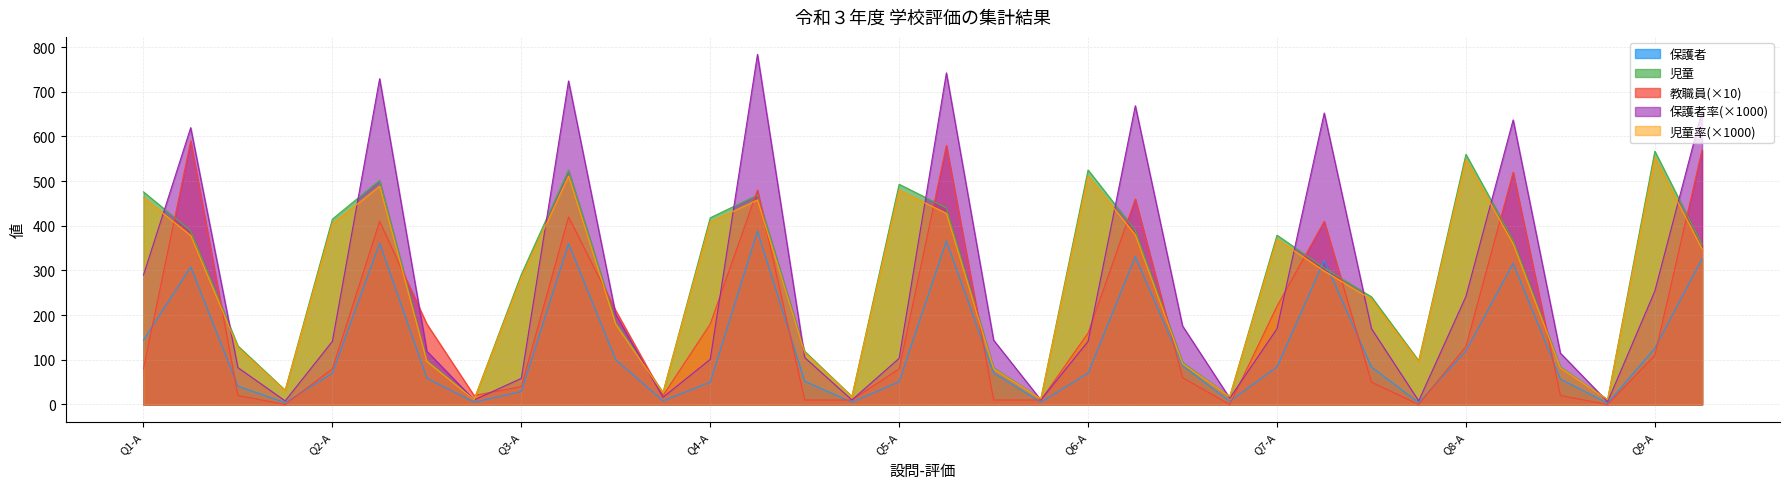

How many interior local peaks does the 保護者率 series have?

8